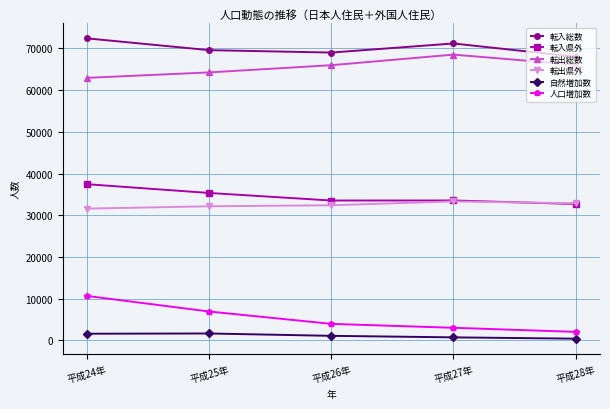

Where does the 転入県外 series first go above 33533?

平成24年